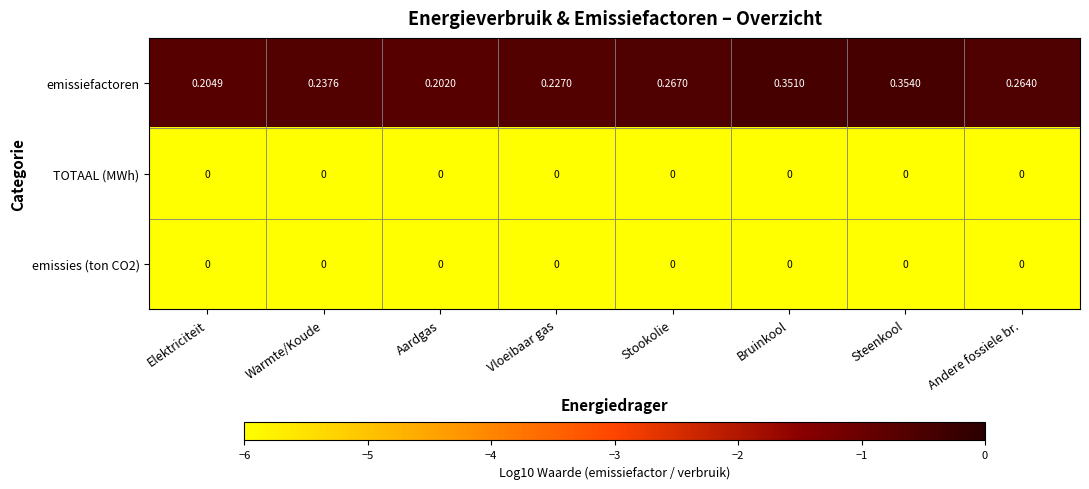

What is the minimum value shown in the chart?

0.0